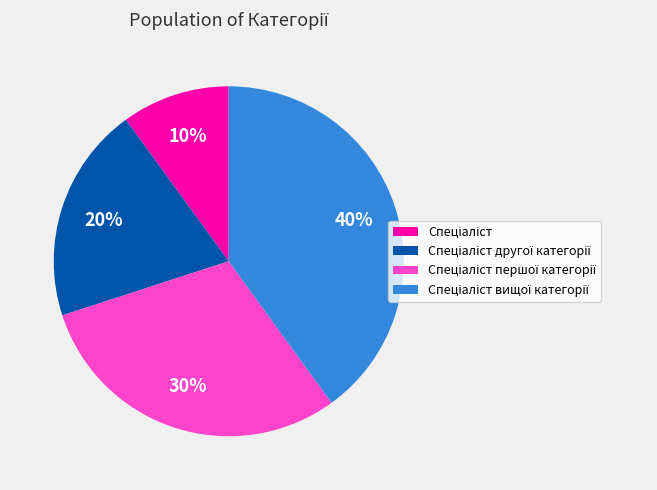

Count the number of slices in the pie.

4